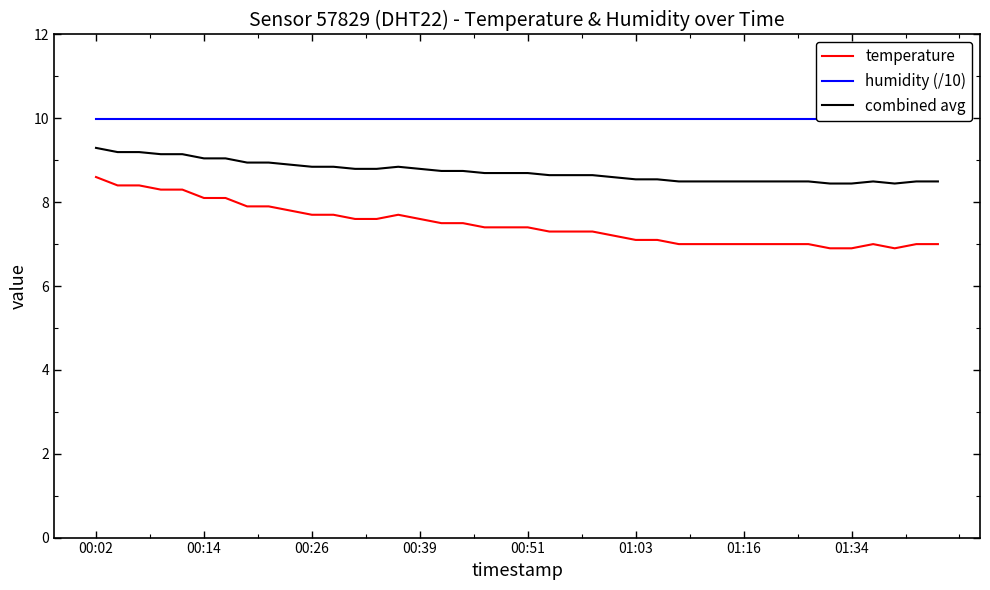

True or false: combined avg and temperature cross at least once.

False